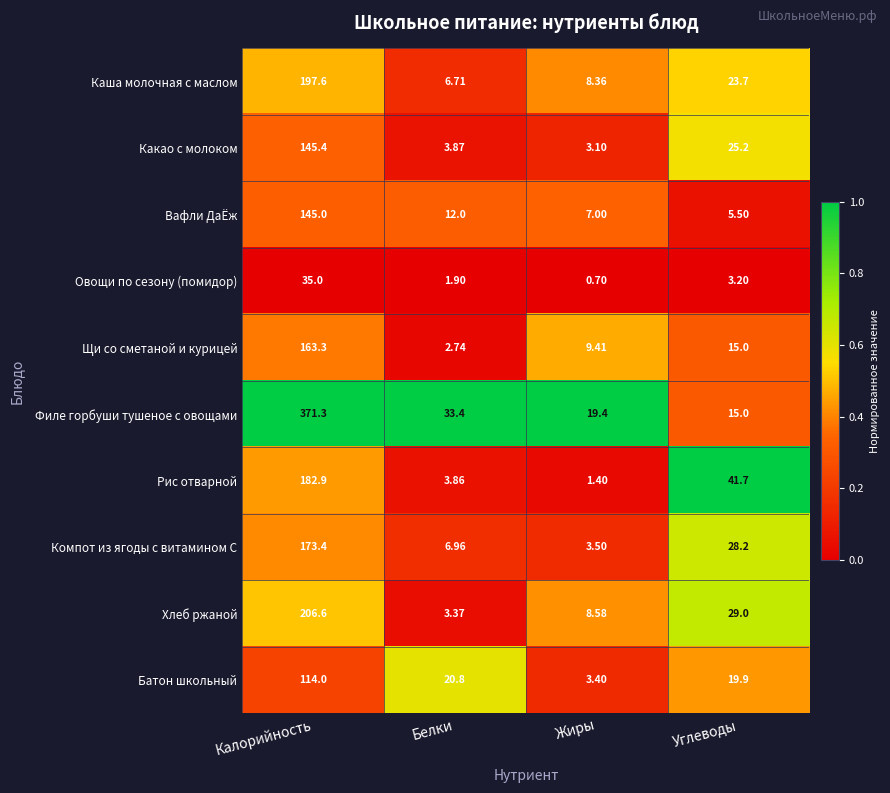

Rank the series at Белки from lowest to highest value.

Овощи по сезону (помидор), Щи со сметаной и курицей, Хлеб ржаной, Рис отварной, Какао с молоком, Каша молочная с маслом, Компот из ягоды с витамином С, Вафли ДаЁж, Батон школьный, Филе горбуши тушеное с овощами